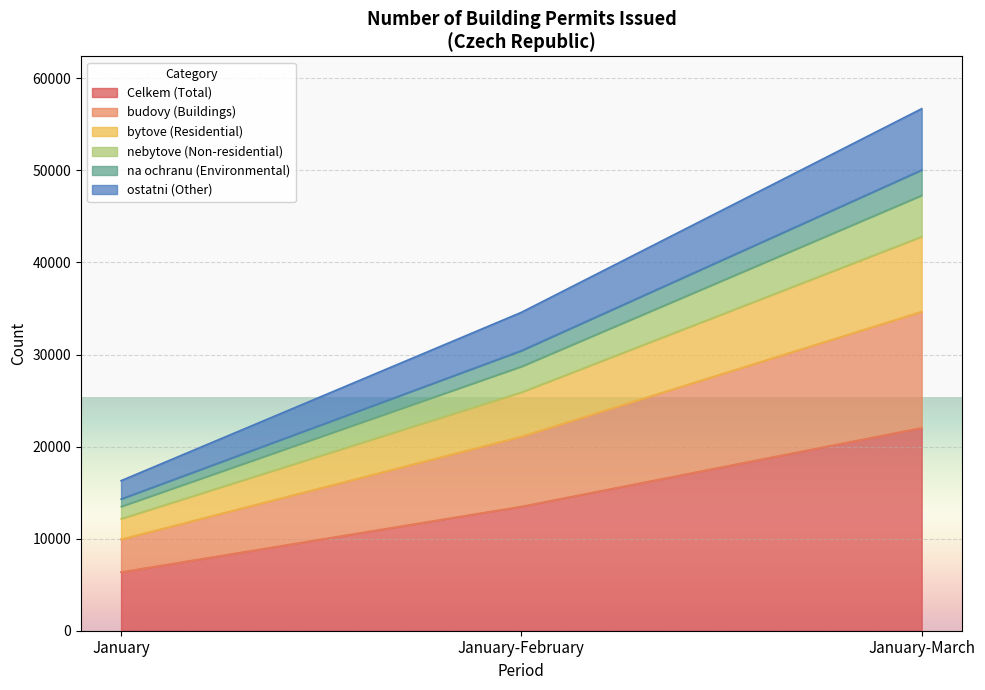

Which has a higher value, January-February or January-March?

January-March